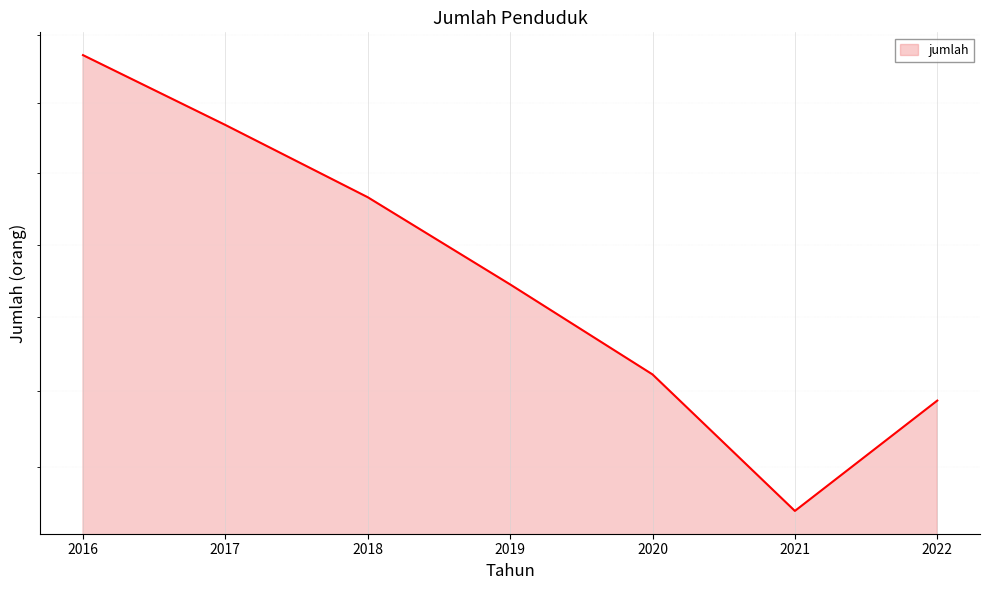

How many values are below 108905?

3